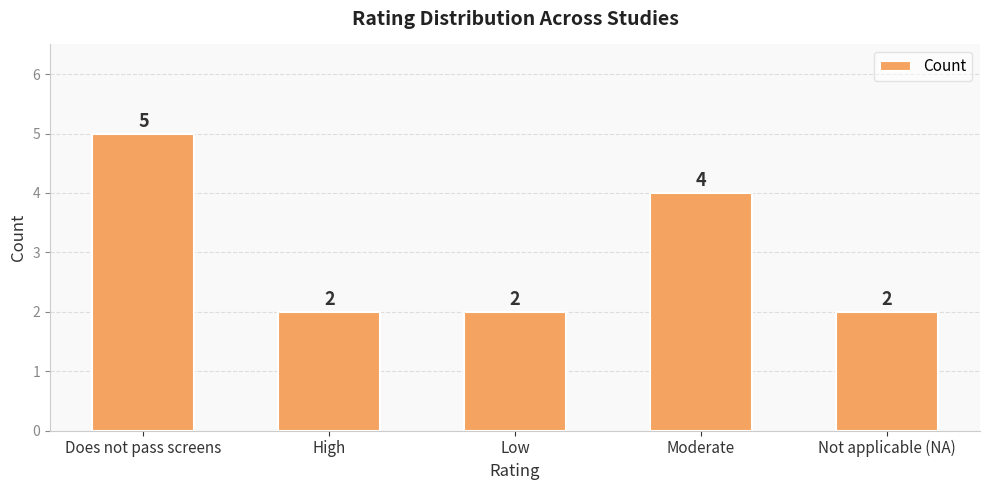

What is the value of the 5th bar from the left?

2